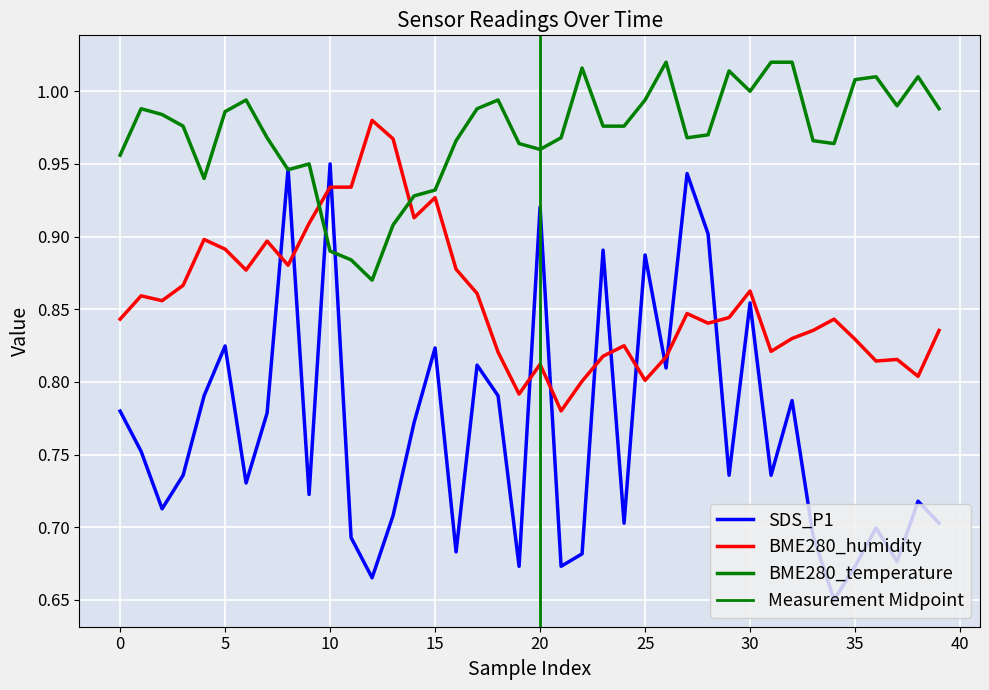

At 17, list the series in order from smallest to largest.

SDS_P1, BME280_humidity, BME280_temperature